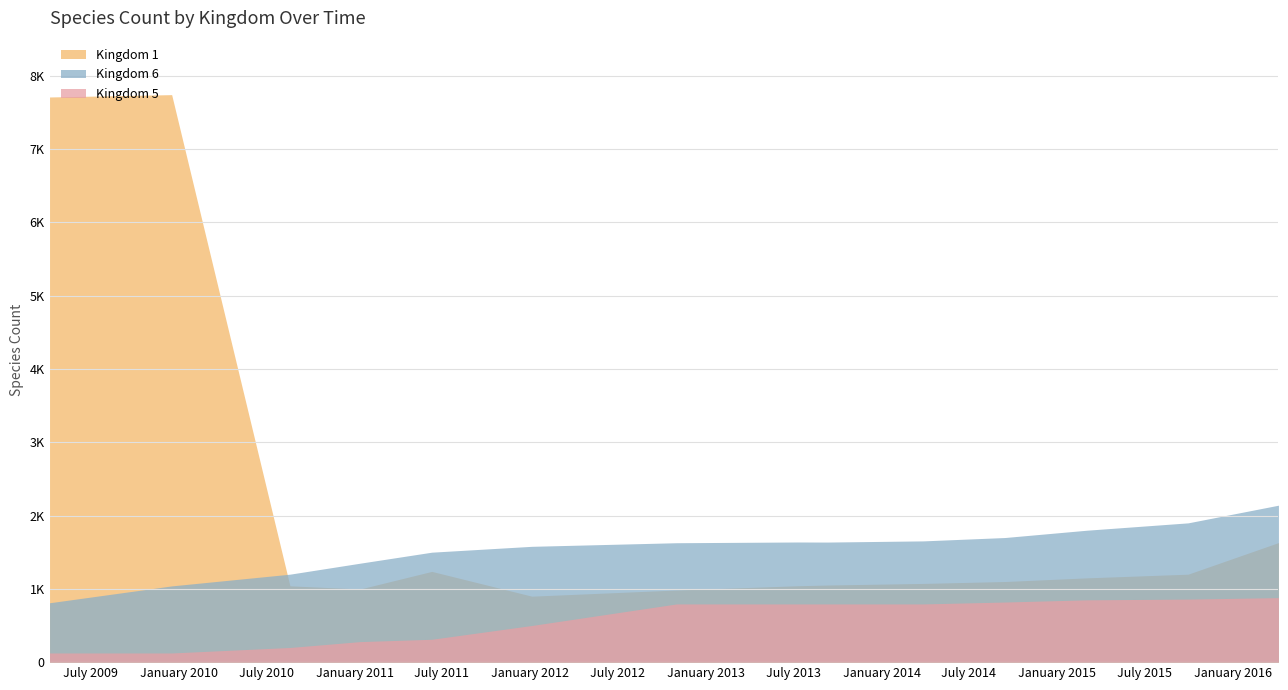

At how many categories does at least one series exceed 1768?

5